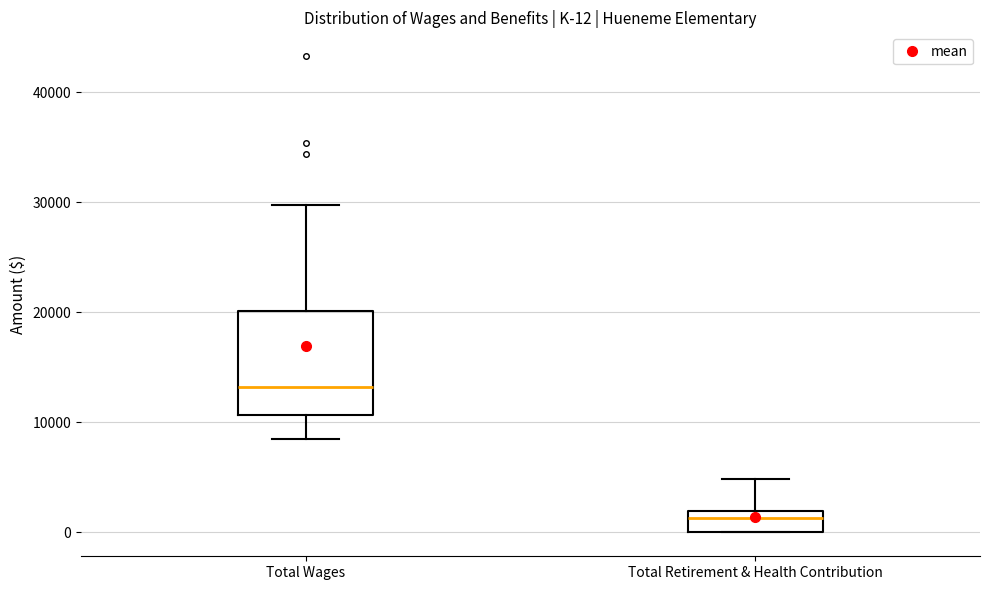

Which box is the tallest, from its lower edge to its upper edge?

Total Wages